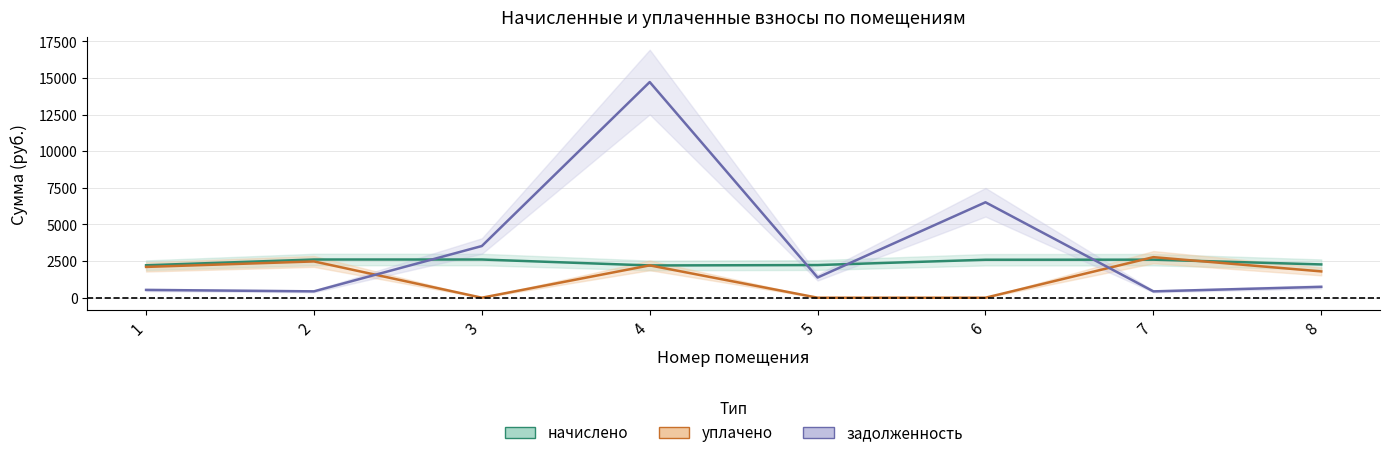

After their last crossing, which series has the higher values: задолженность or уплачено?

уплачено